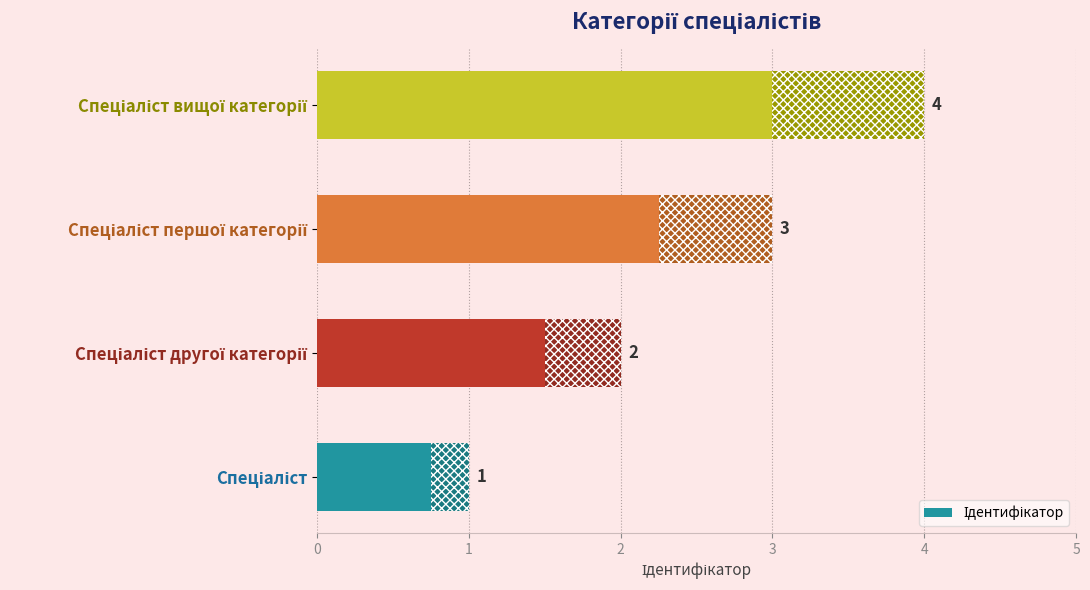

What is the difference between the maximum and minimum values?

3